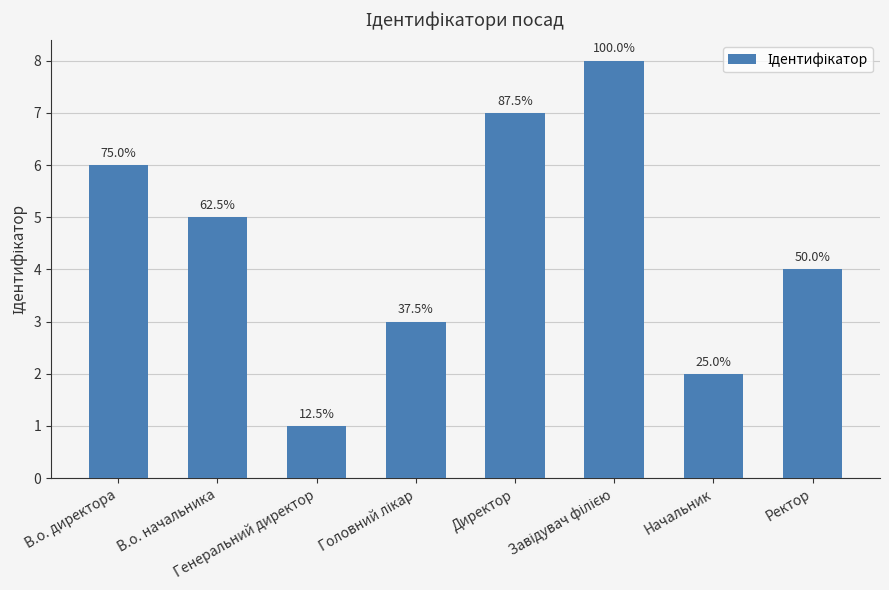

Are the bars horizontal?

No